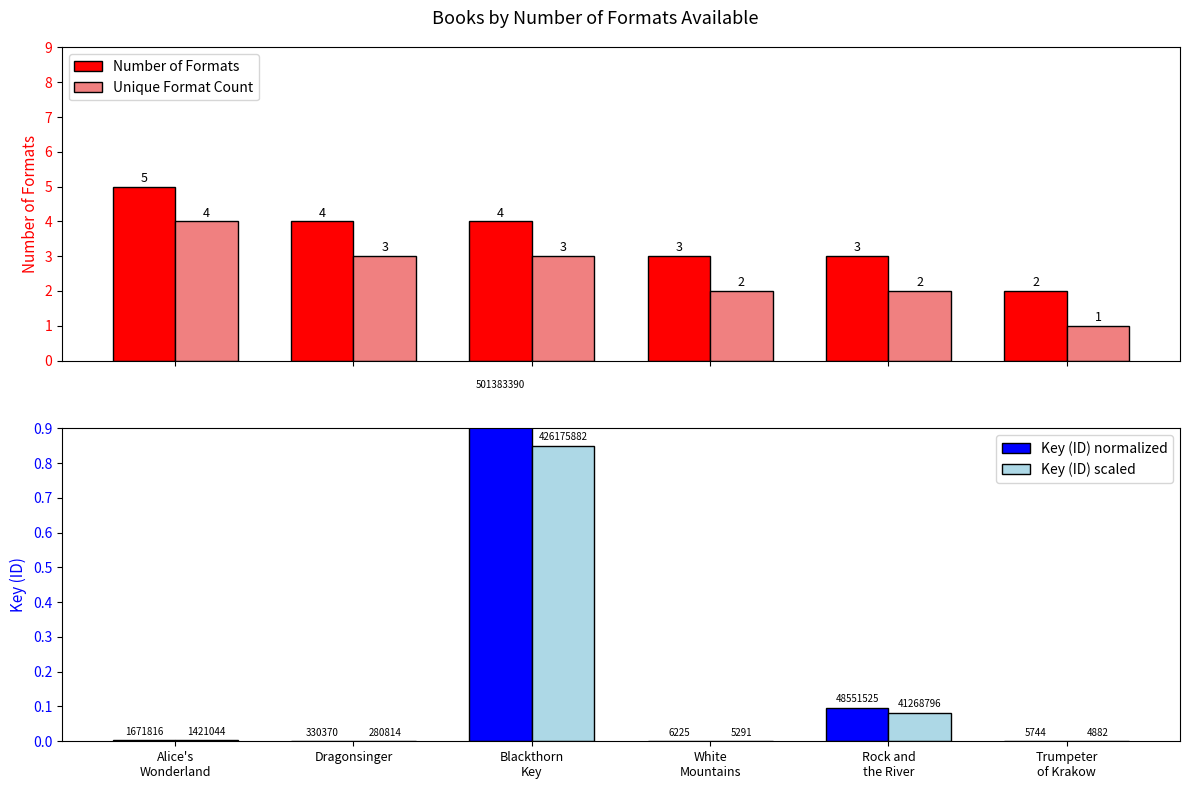

Which has a higher value, Blackthorn
Key or Alice's
Wonderland?

Alice's
Wonderland